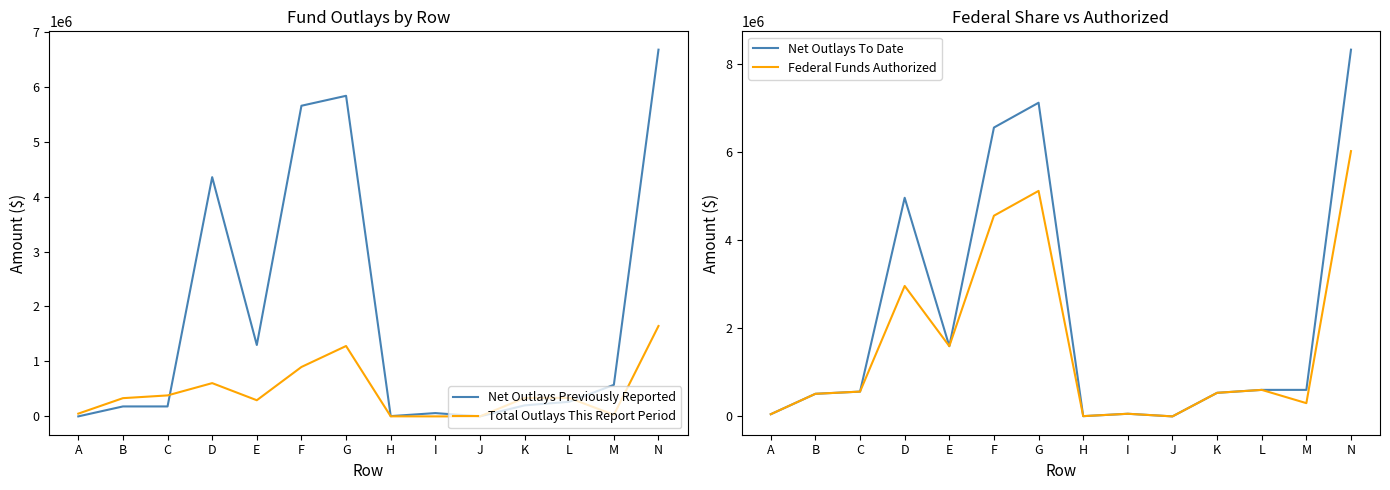

At how many categories does at least one series exceed 256955?

10